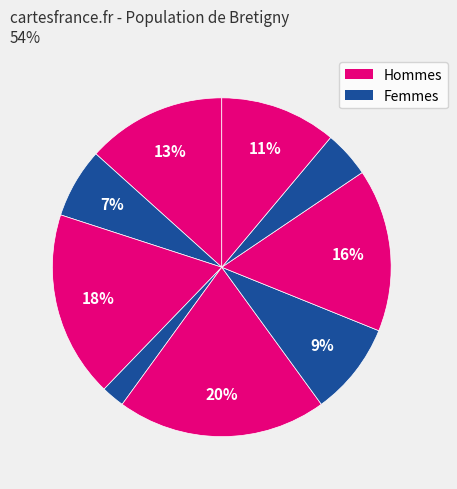

How many slices are in this pie chart?

9